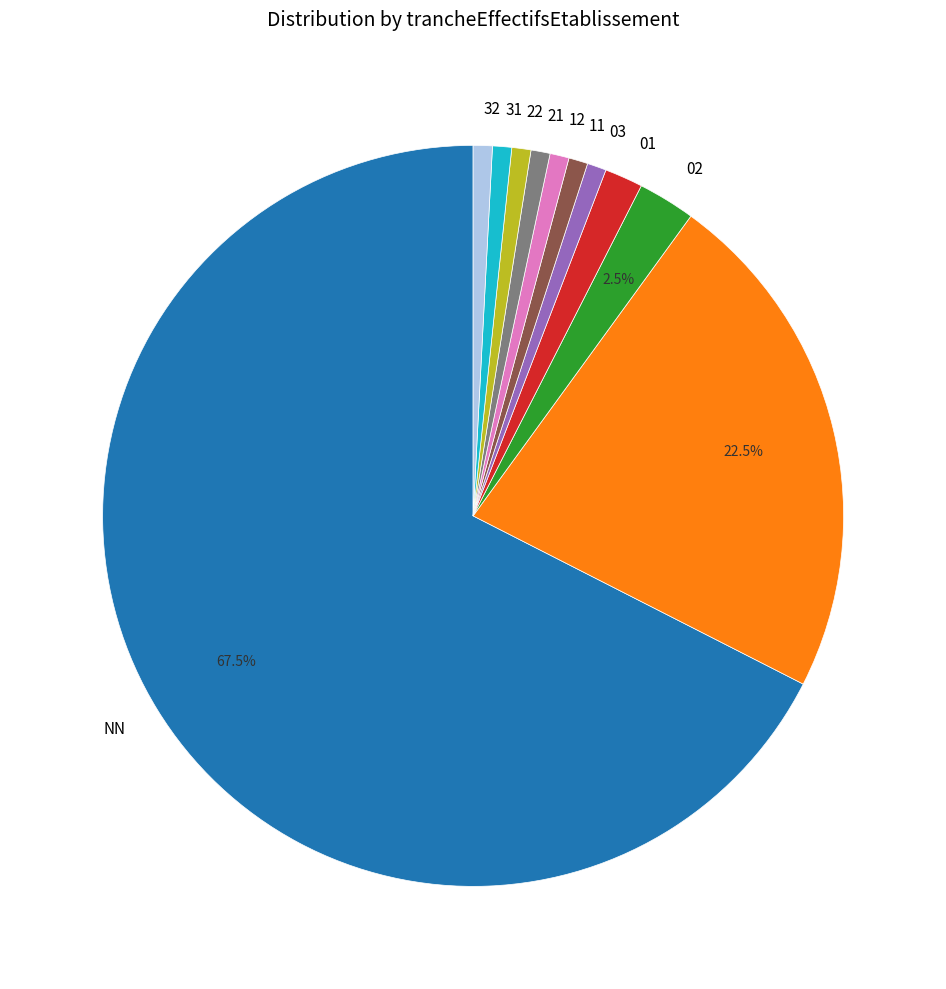

Does any single category account for the majority?

Yes